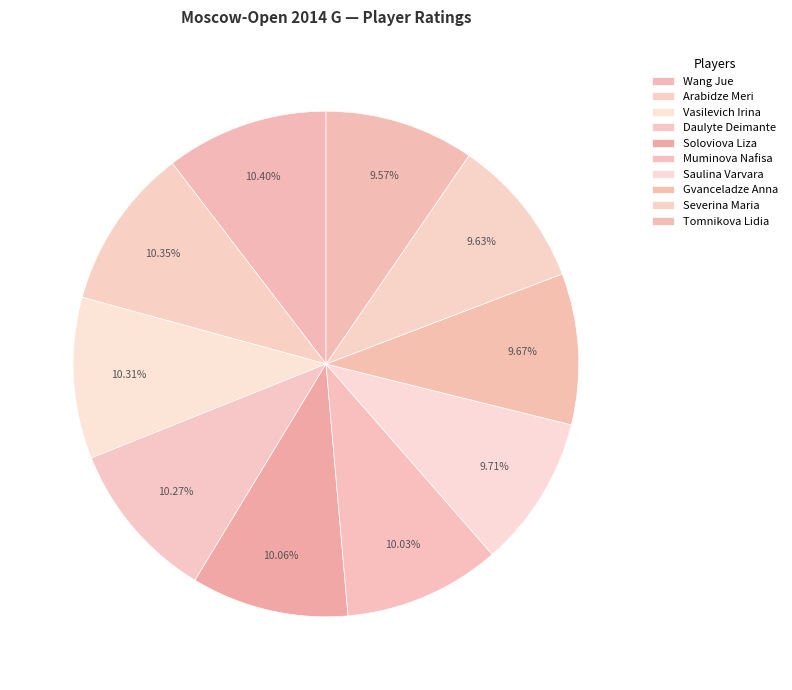

To the nearest percent, what is the difference between the largest and smallest slice percentages?

1%